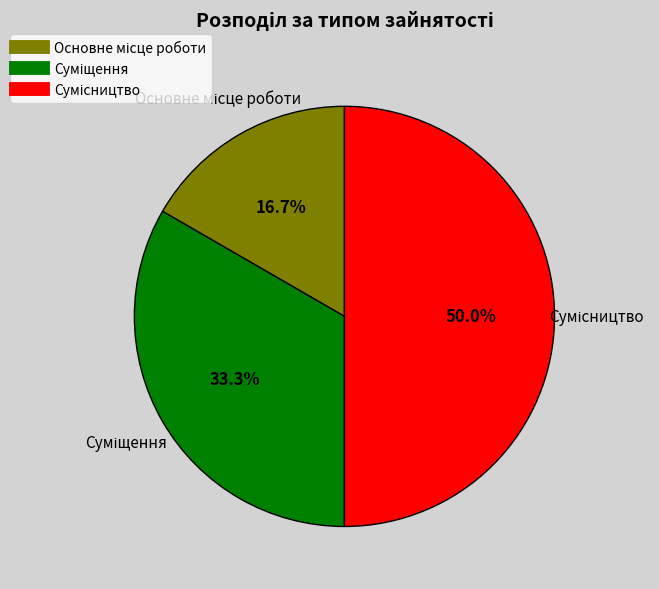

How much of the chart is everything except Суміщення?

66.7%